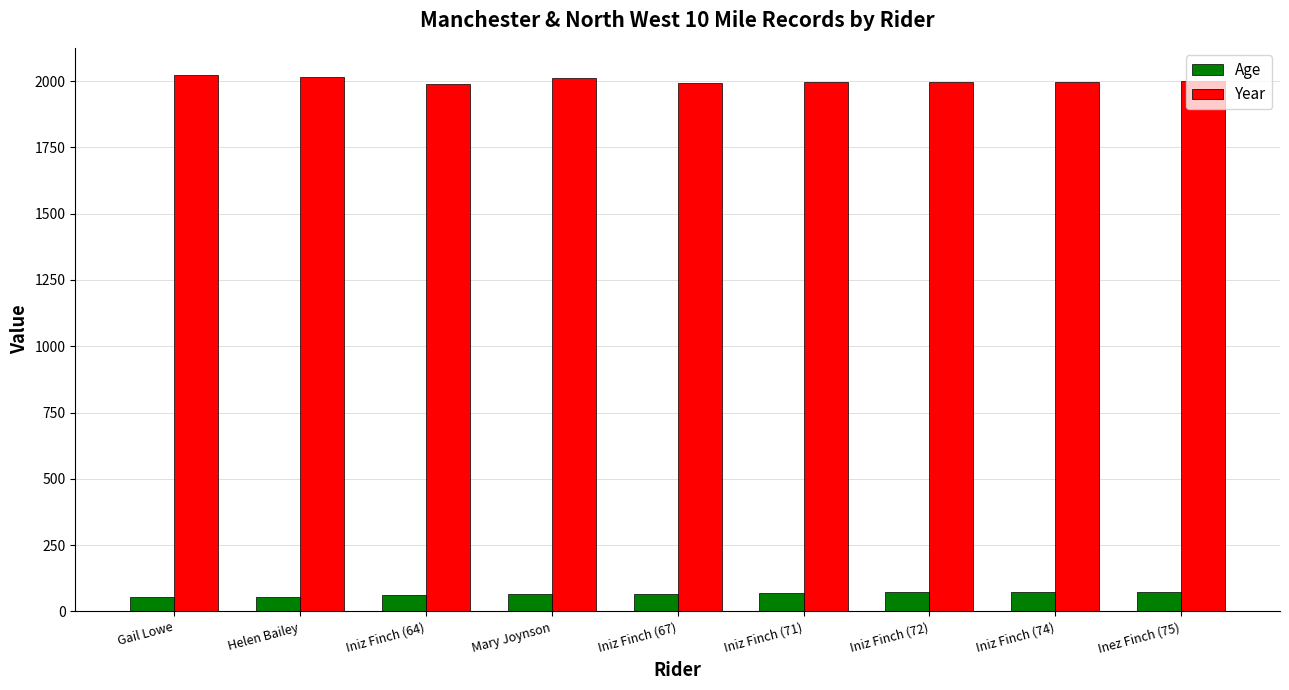

What is the difference between the maximum and minimum values in the Year series?

36